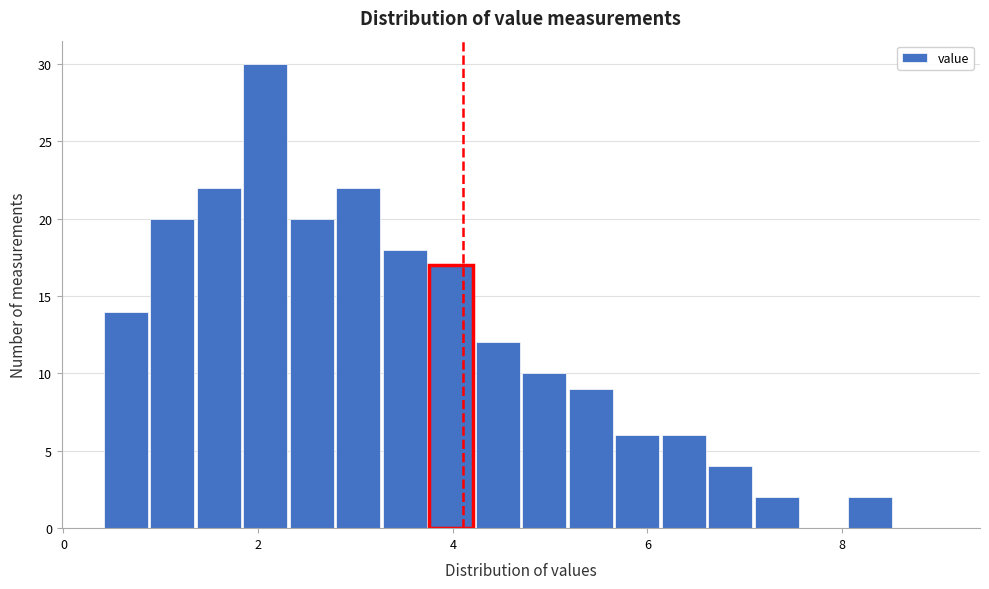

Read against the x-axis, roughly where is the centre of the tallest bar?

2.0